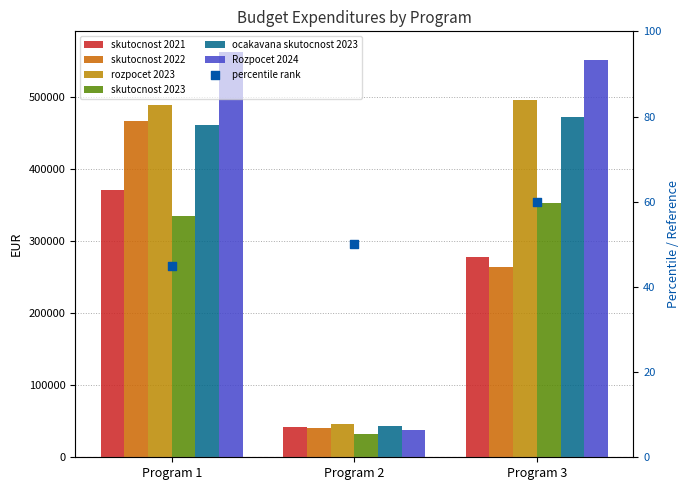

Which series has the largest Y range (max minus min)?

Rozpocet 2024